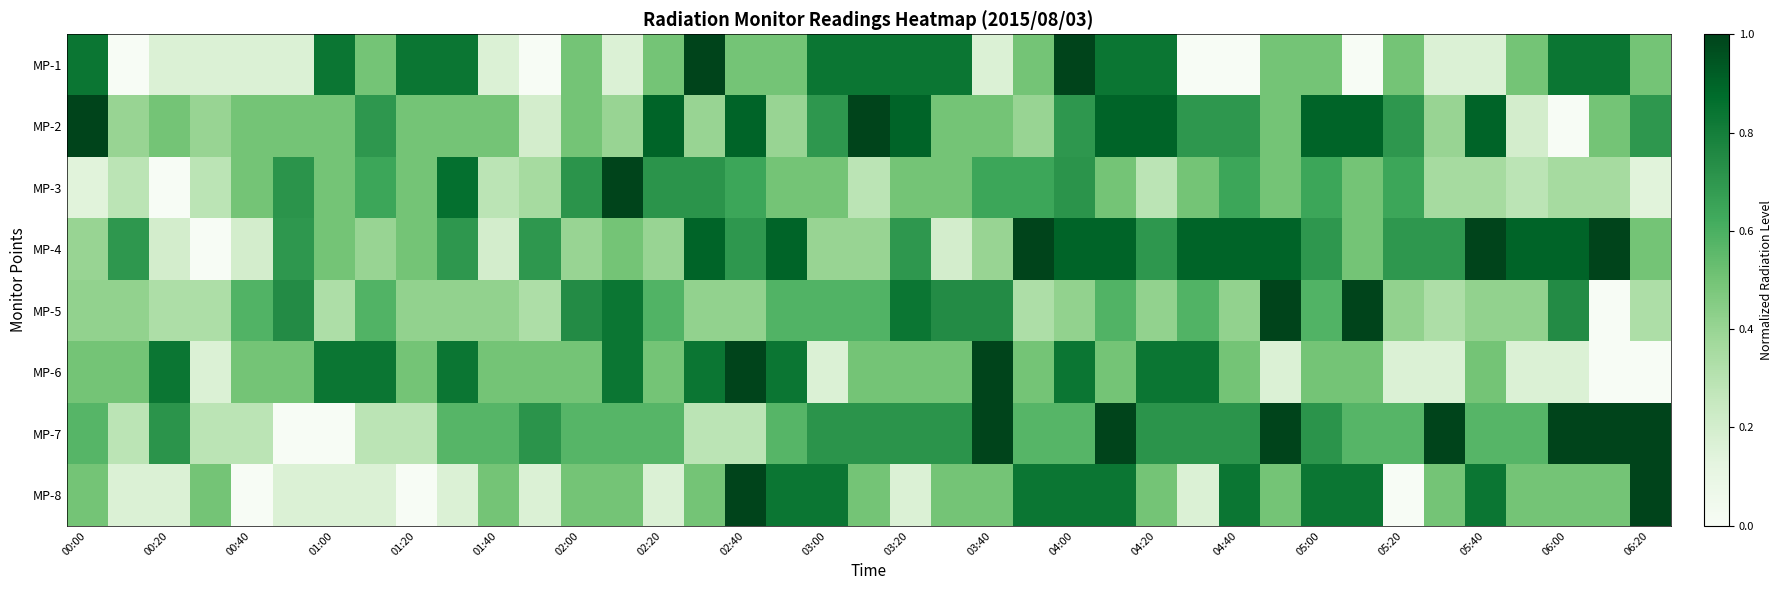

How many series are shown in this chart?

8